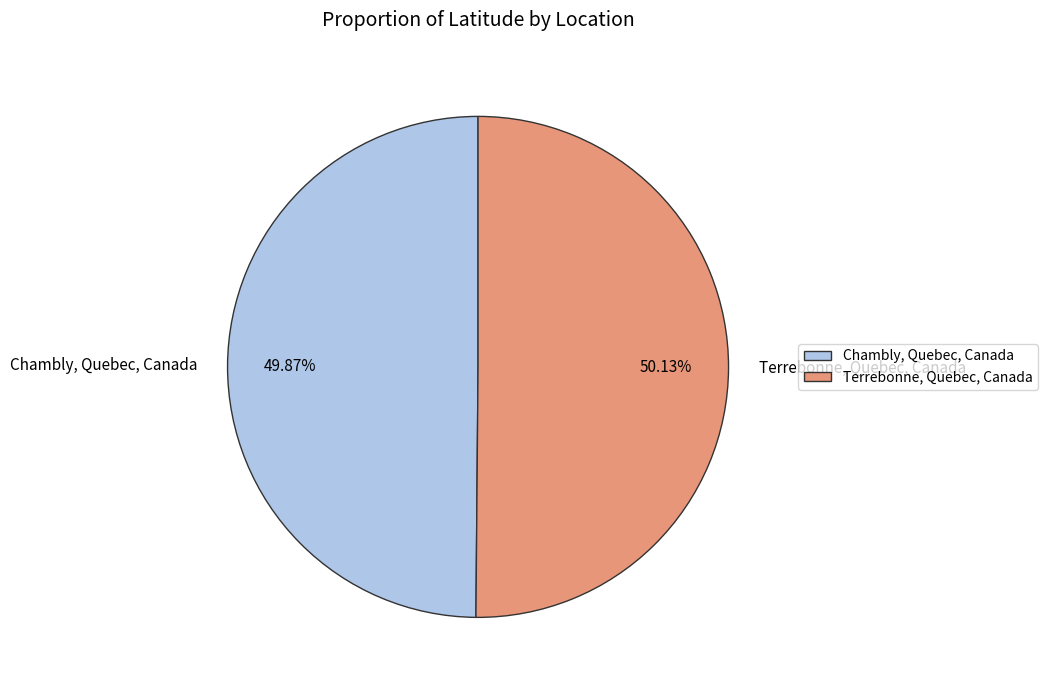

Approximately how many times larger is the value at Chambly, Quebec, Canada compared to Terrebonne, Quebec, Canada?

1.0